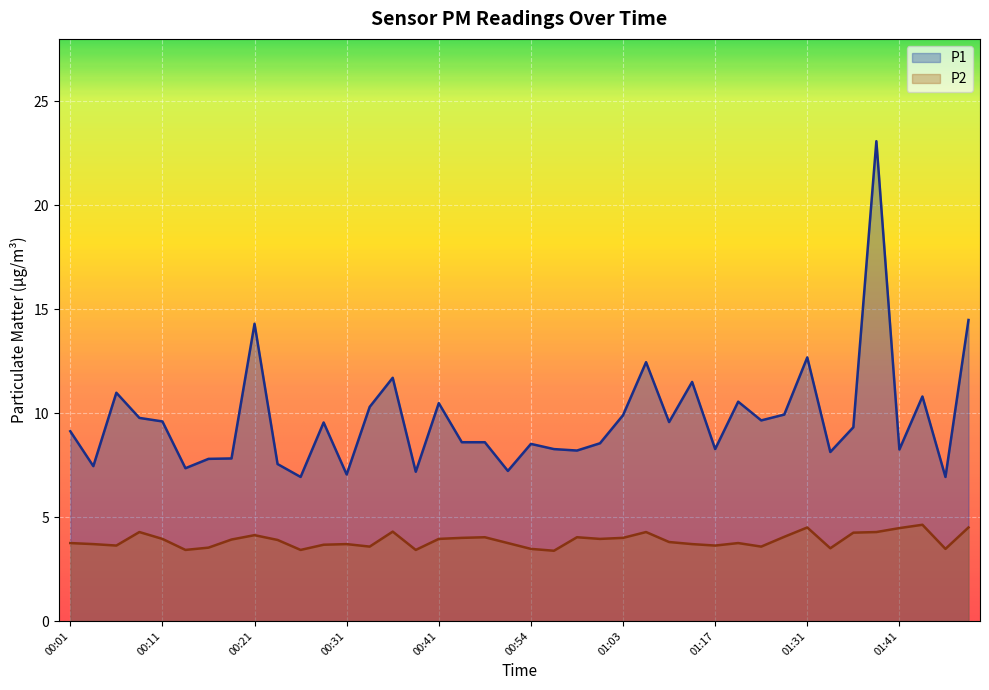

What is the sum of the P1 values at 00:24 and 01:49?

22.0